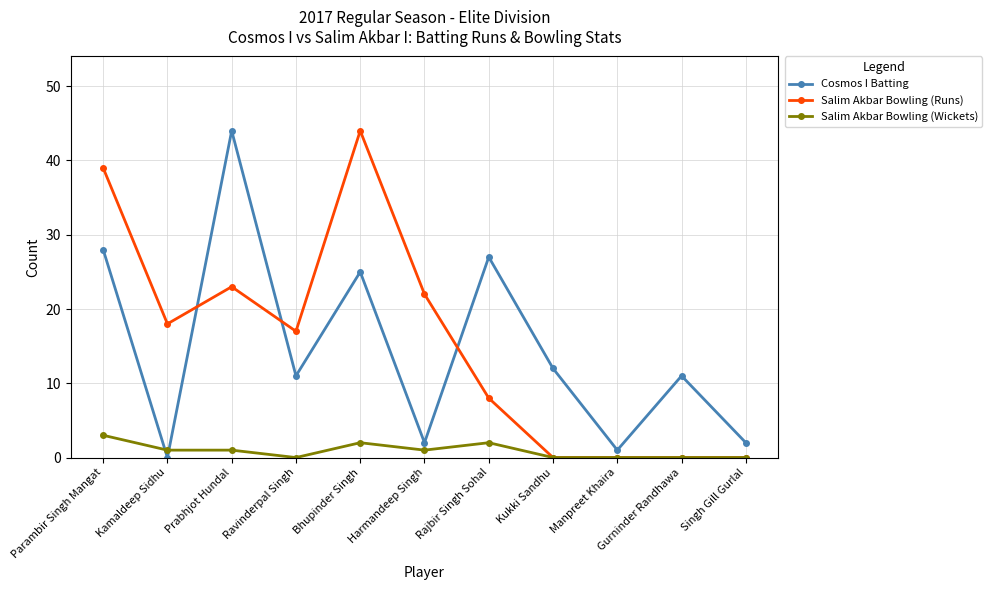

The value of Salim Akbar Bowling (Runs) at Bhupinder Singh is 18. True or false?

False